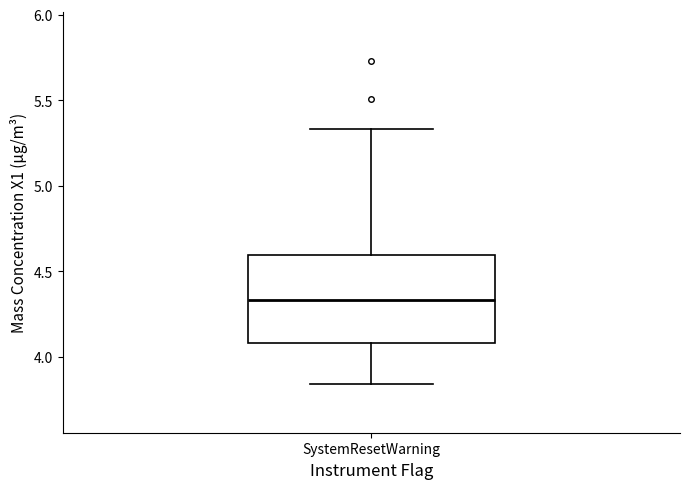

Read this box plot against the y-axis: the position of the median line, the range covered by the box, and the ends of both whiskers. The values are not printed on the chart, so give them approximately, as read against the axis.

median 4.35, box 4.10 to 4.60, whiskers 3.85 to 5.35